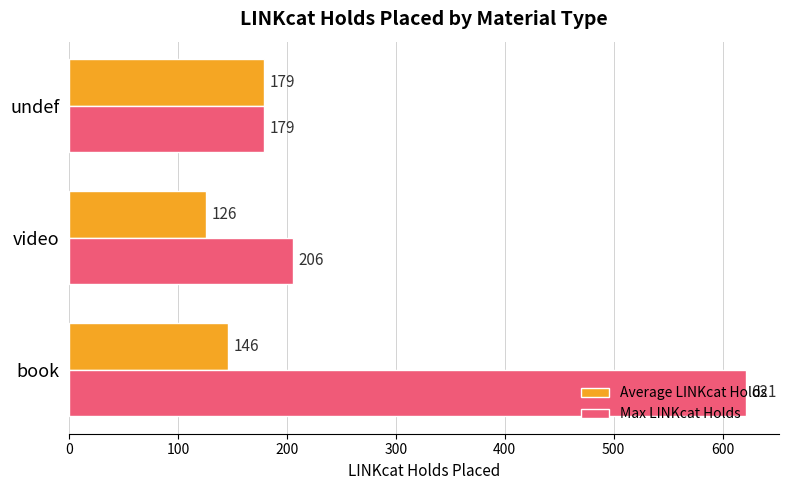

Which series has the largest range (max minus min)?

Max LINKcat Holds